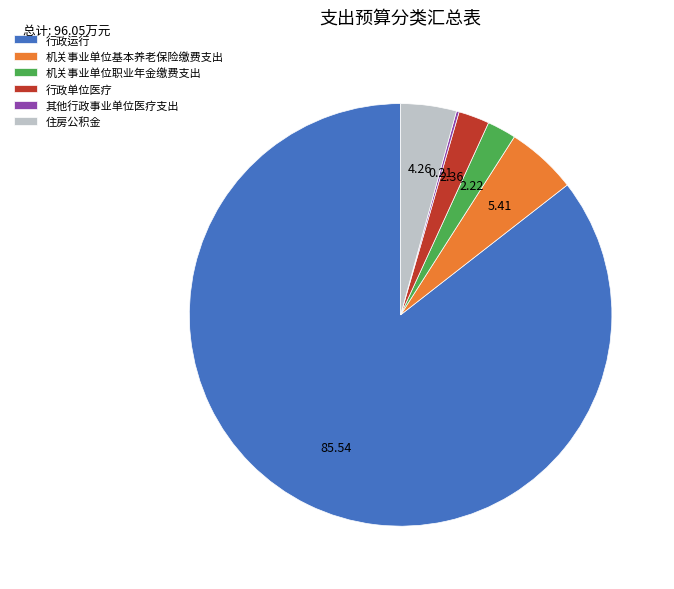

What is the largest slice in the pie chart?

行政运行